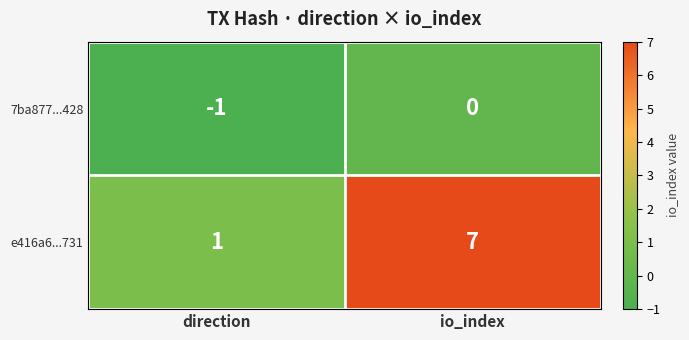

At direction, list the series in order from smallest to largest.

7ba877...428, e416a6...731